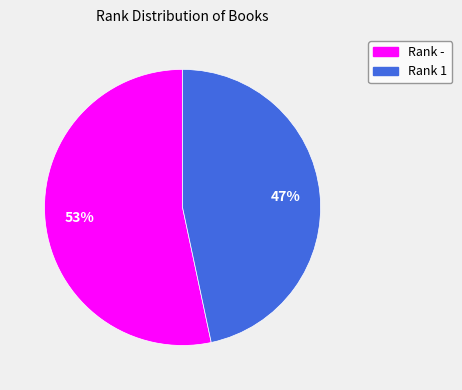

Which slice represents more than half of the pie?

Rank -